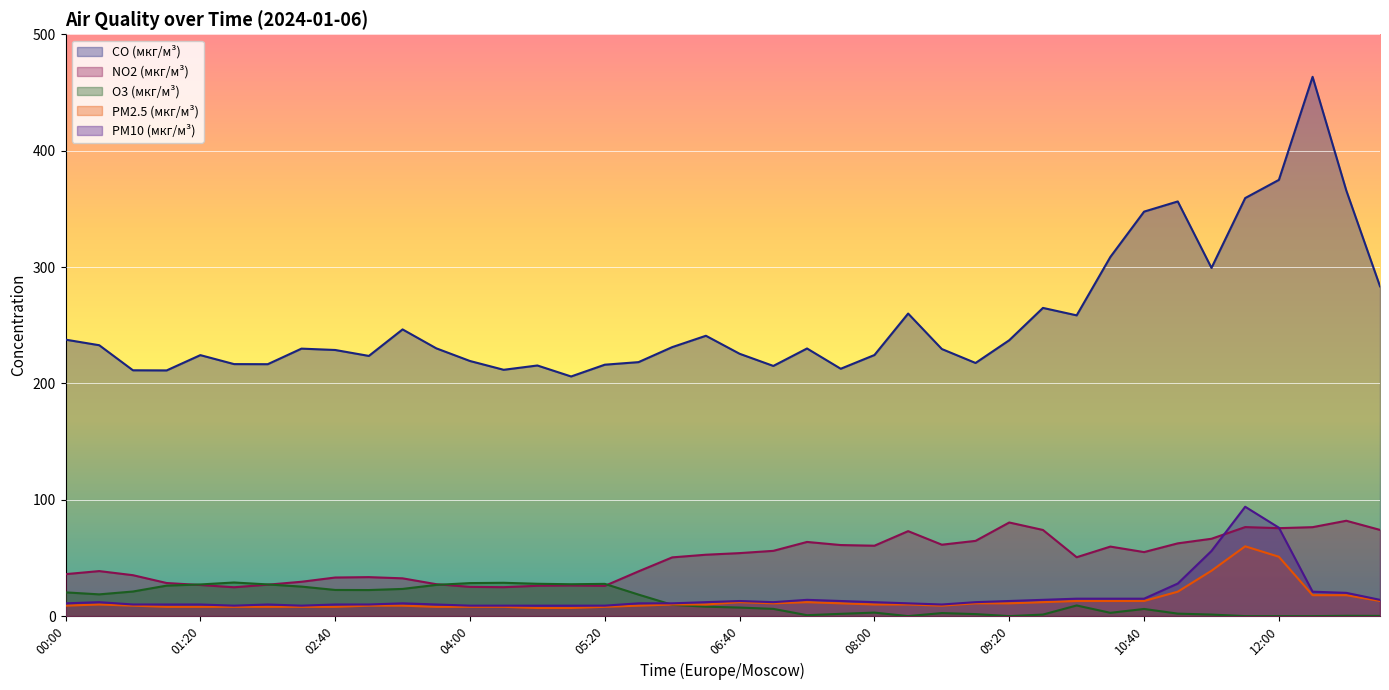

What is the value of the PM2.5 (мкг/м³) point at the 28th from the left?

11.0